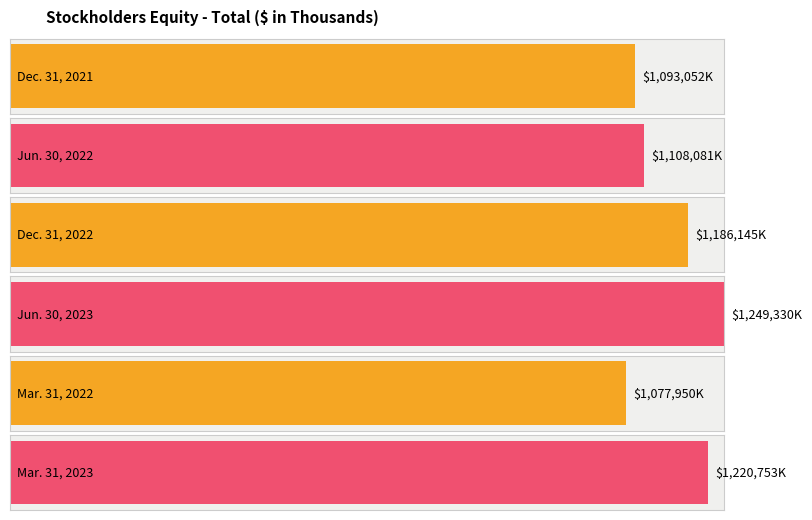

What is the sum of the values at Mar. 31, 2022 and Dec. 31, 2021?

2171002